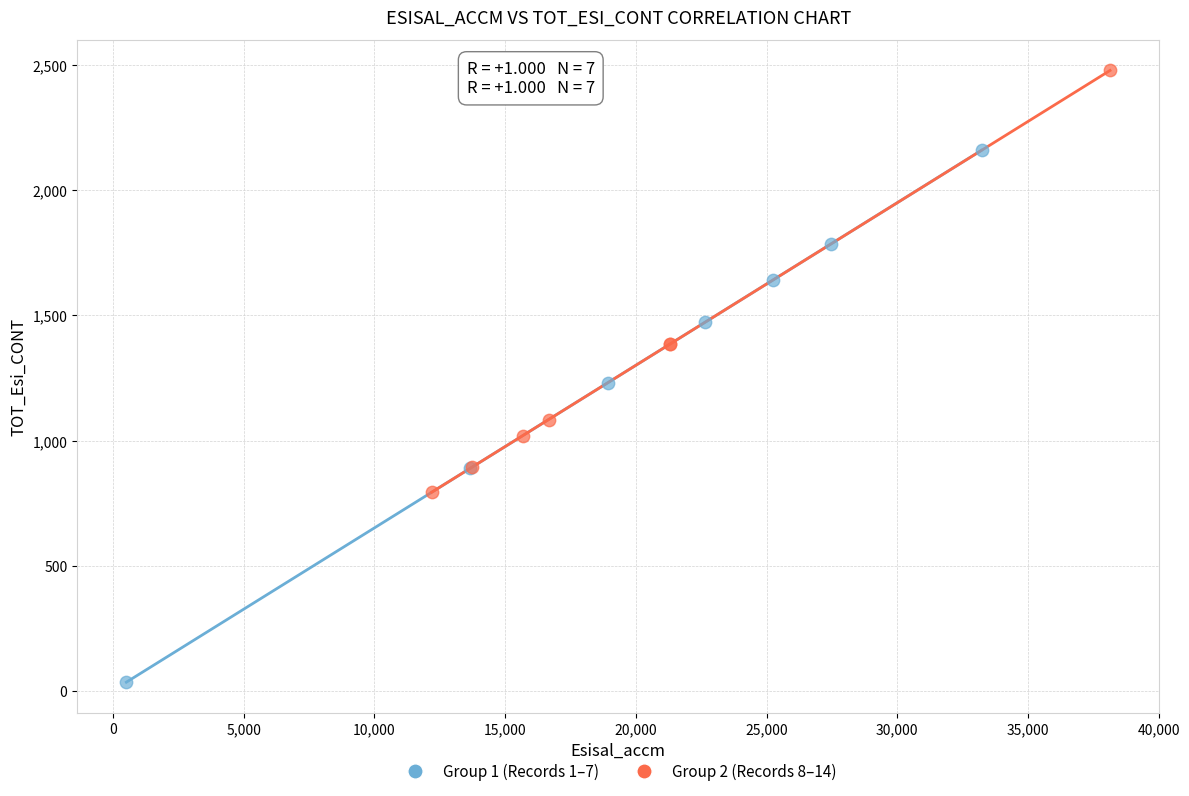

Which series contains the highest Y value?

Group 2 (Records 8–14)